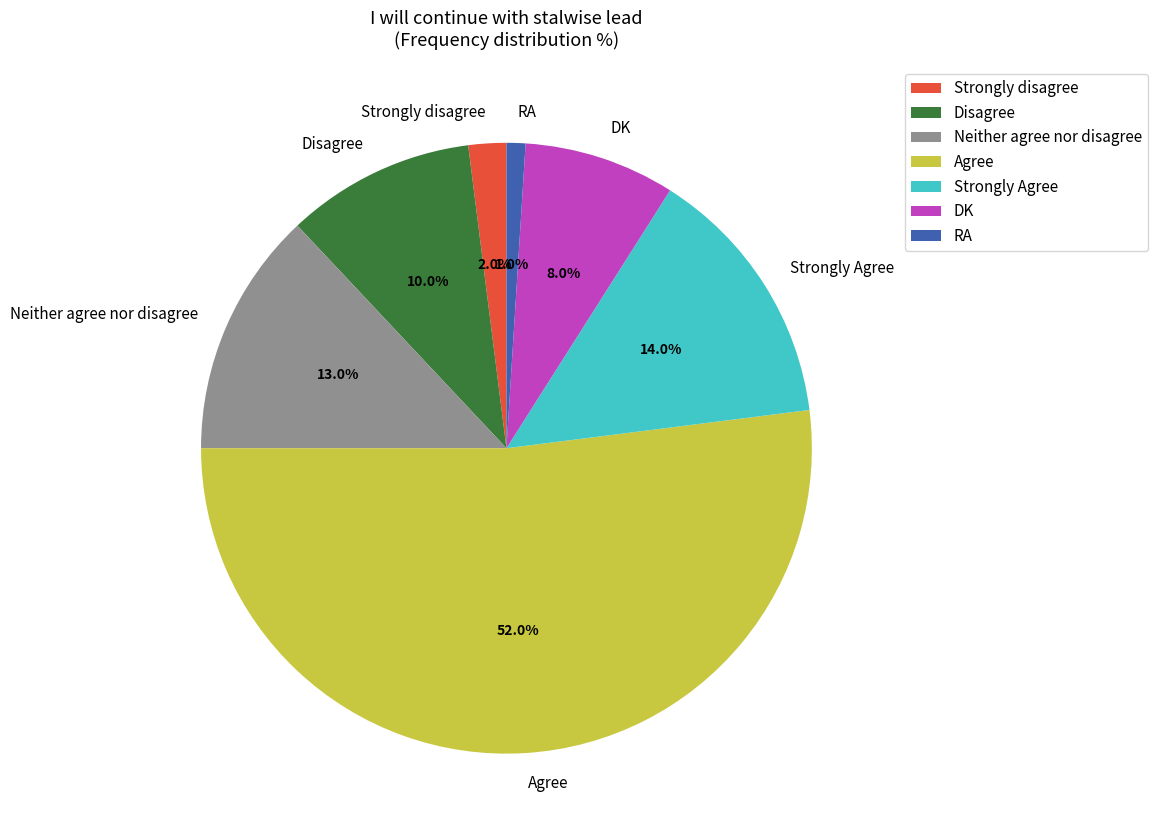

Is it true that Agree is 52% of the pie?

True